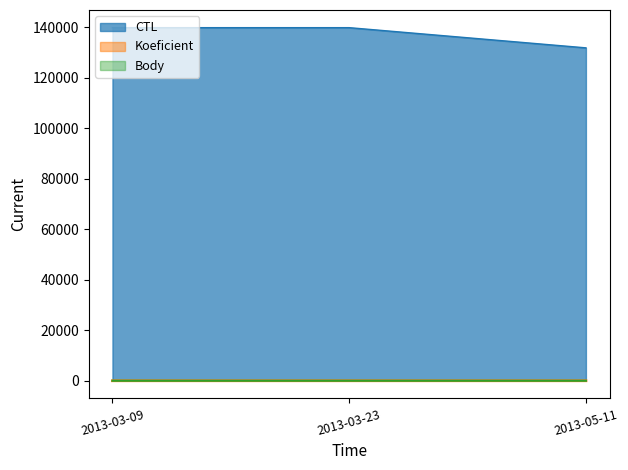

Reading left to right, extract all data points from this chart.

CTL: 139906	139904	131903
Koeficient: 1	1	2
Body: 1	1	2